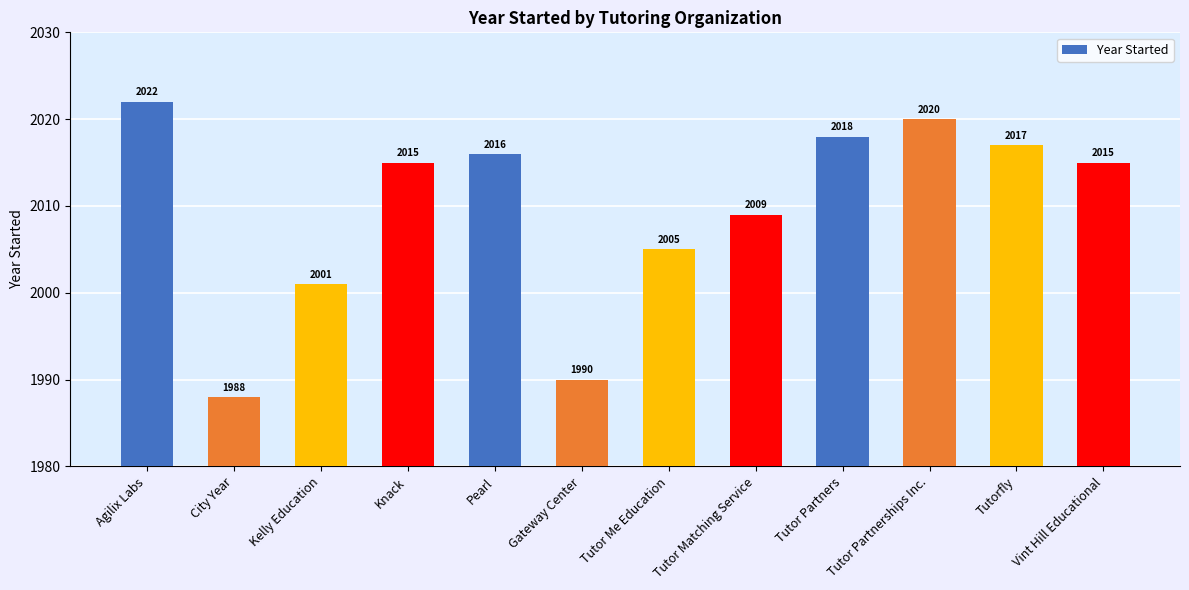

What is the difference between the values at Tutorfly and Agilix Labs?

5